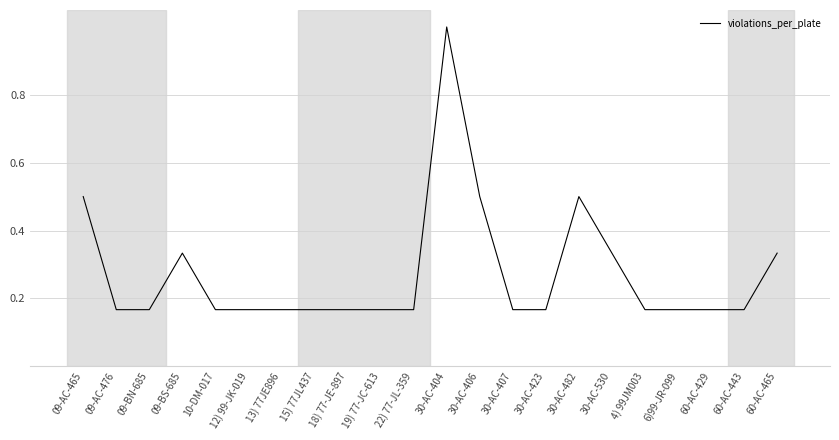

What is the difference between the maximum and minimum values?

0.8